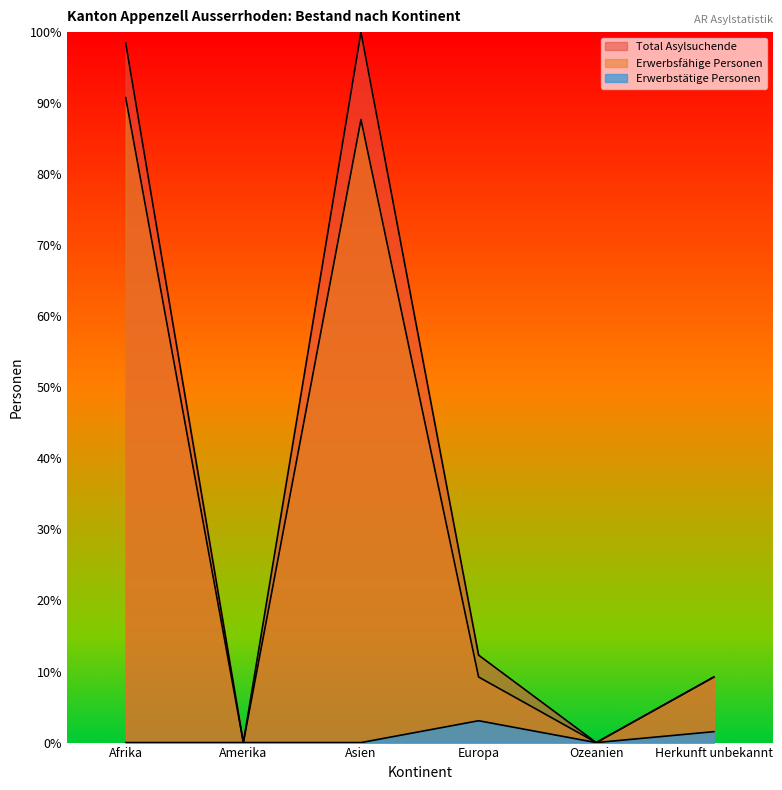

What is the label of the 2nd point from the left?

Amerika